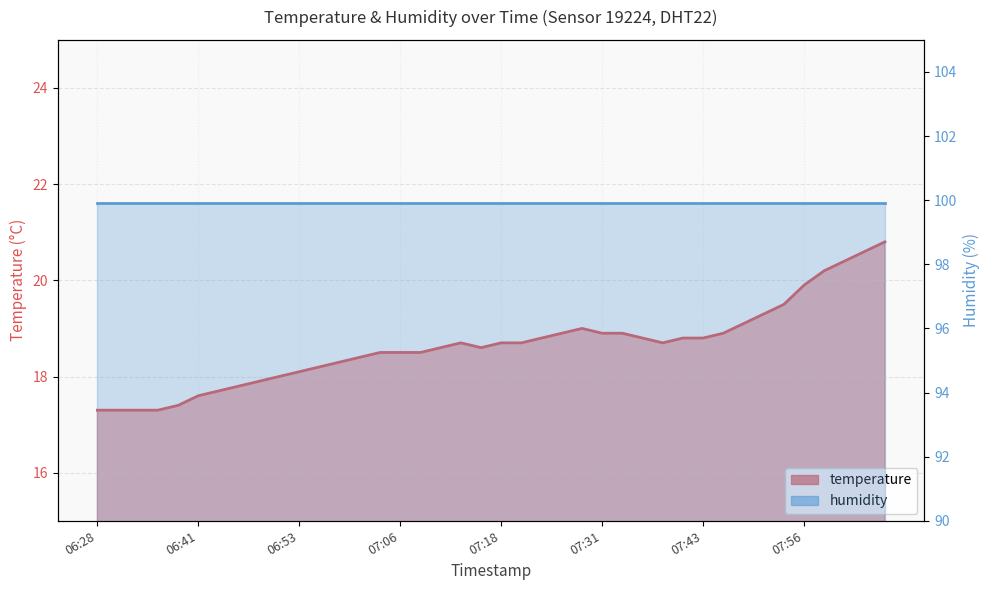

How many points are lower than both their immediate neighbors (excluding endpoints)?

2